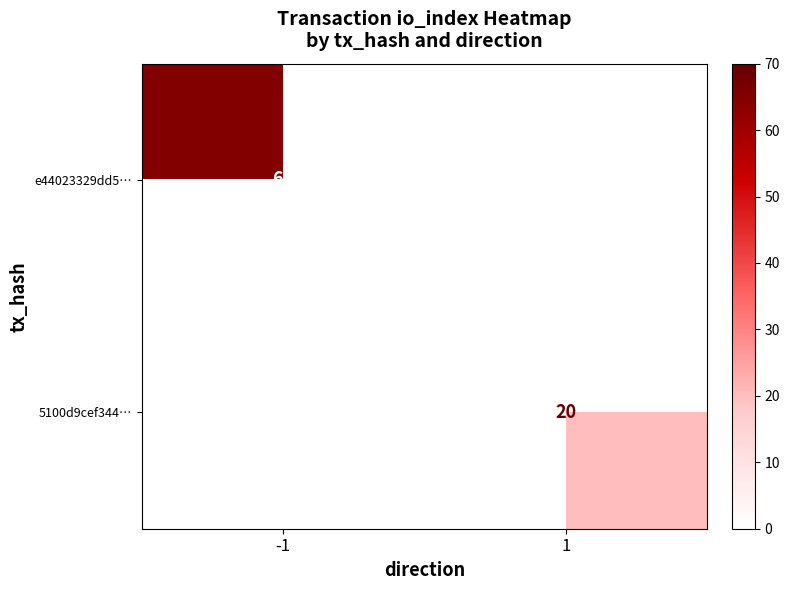

True or false: 5100d9cef344… has a value of 31 at 1.

False